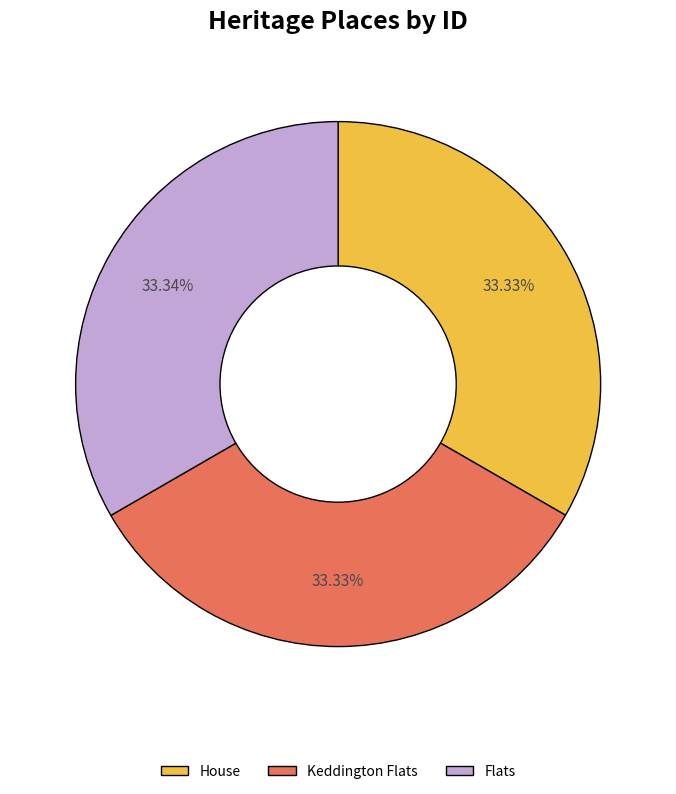

Combined, what portion of the pie is House and Keddington Flats?

66.7%